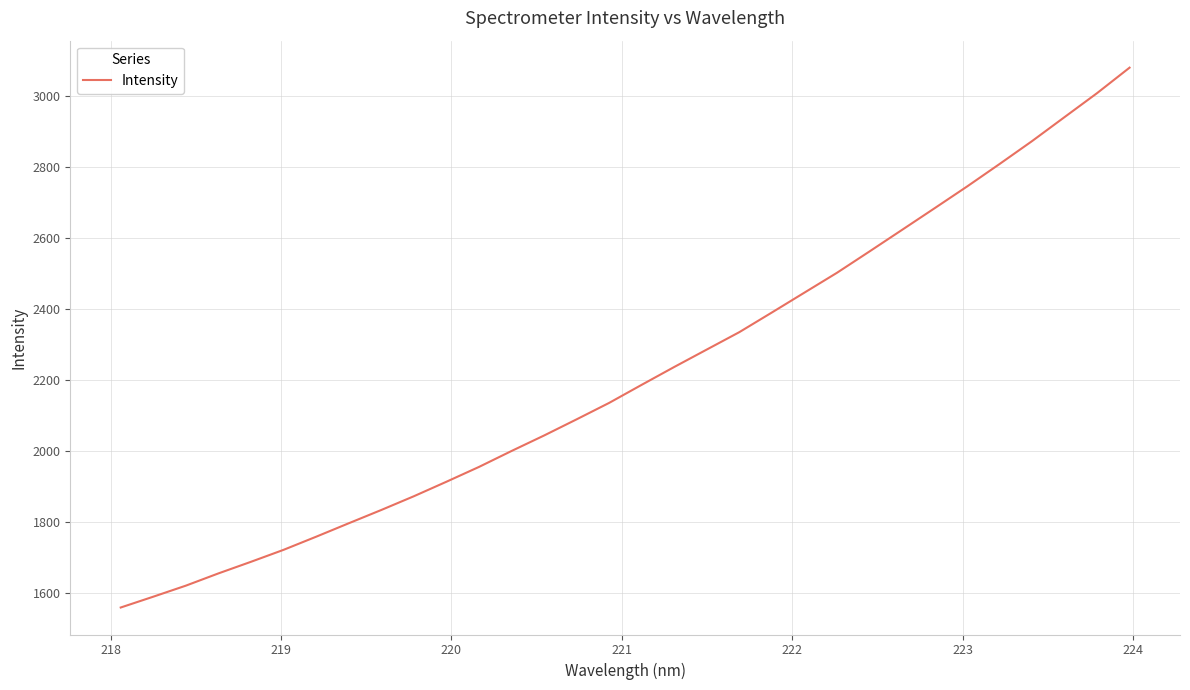

Does the chart display data point markers on the line(s)?

No